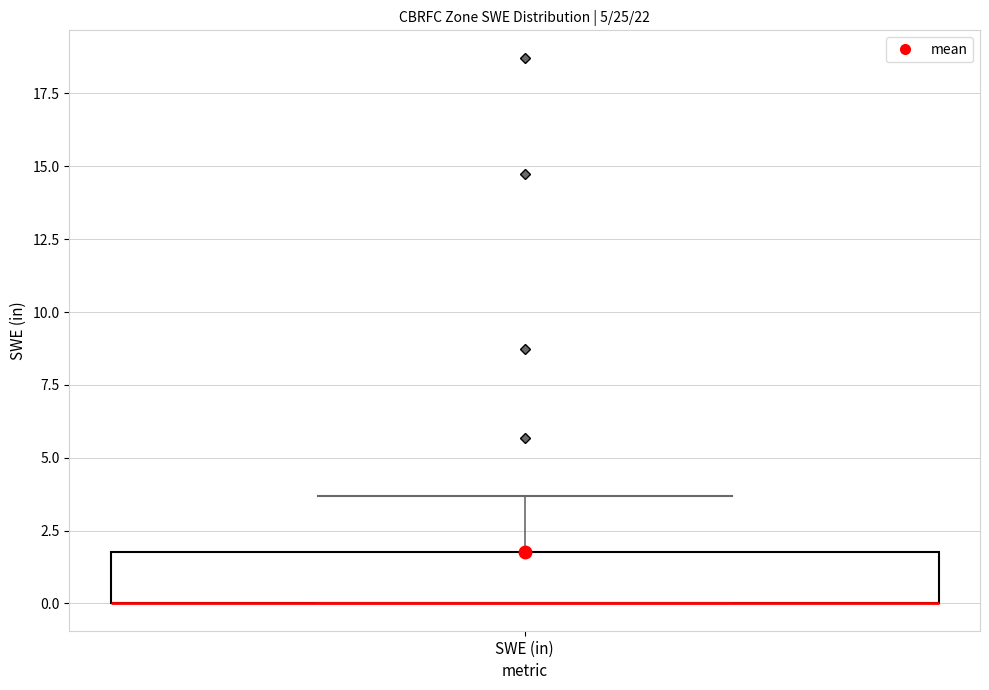

Read this box plot against the y-axis: the position of the median line, the range covered by the box, and the ends of both whiskers. The values are not printed on the chart, so give them approximately, as read against the axis.

median 0.0 (drawn on the box's lower edge), box 0.0 to 1.5, whiskers 0.0 to 3.5